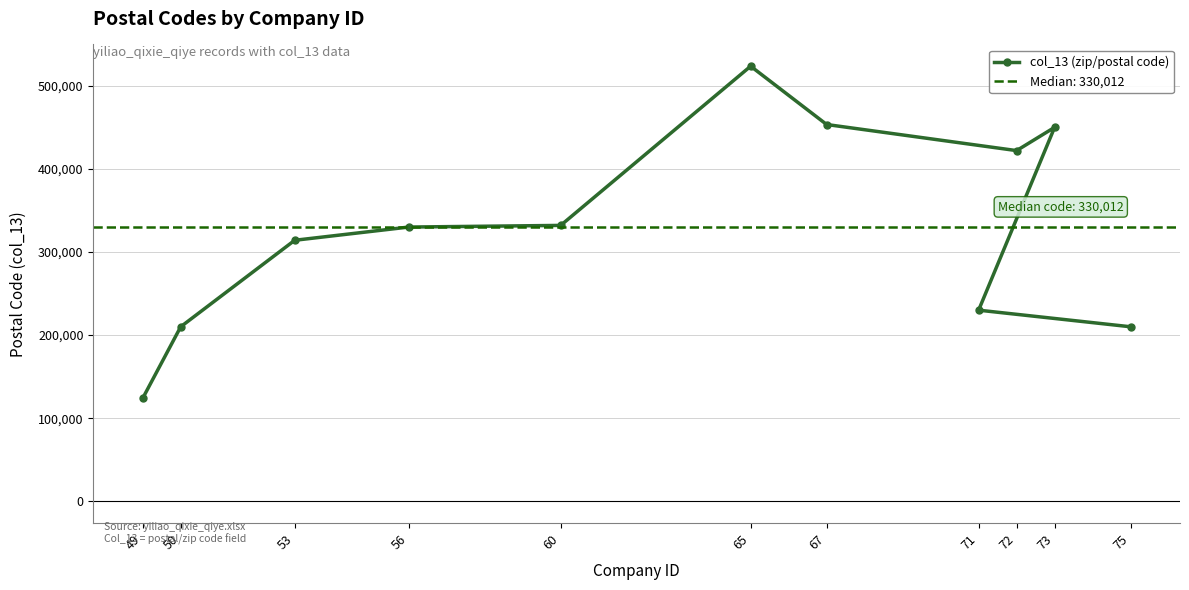

How many lines are shown in the chart?

1